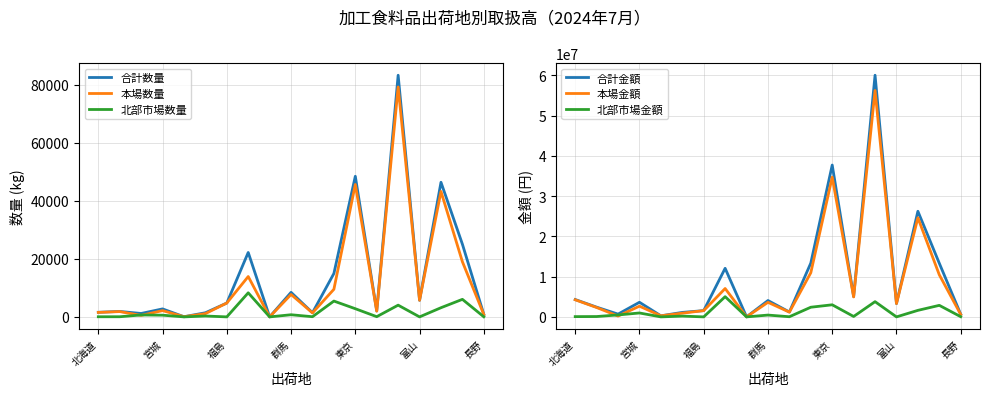

At how many categories does at least one series exceed 3201844?

11